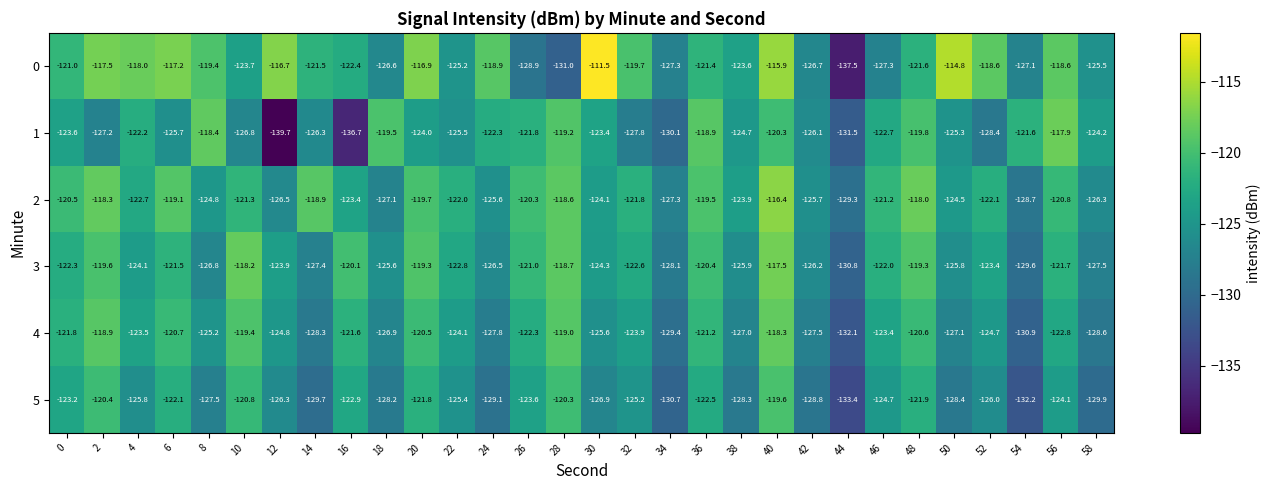

What is the difference between the second highest and second lowest values in the 1 series?

18.3